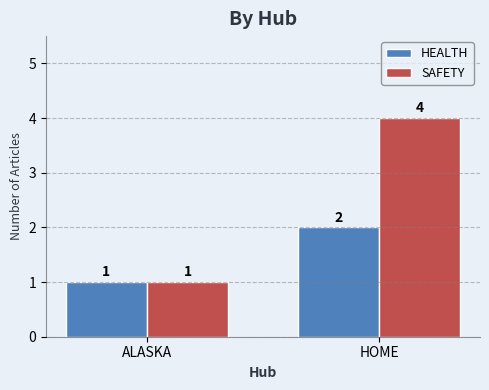

Reading left to right, list all the values displayed in this chart.

HEALTH: ALASKA=1	HOME=2
SAFETY: ALASKA=1	HOME=4